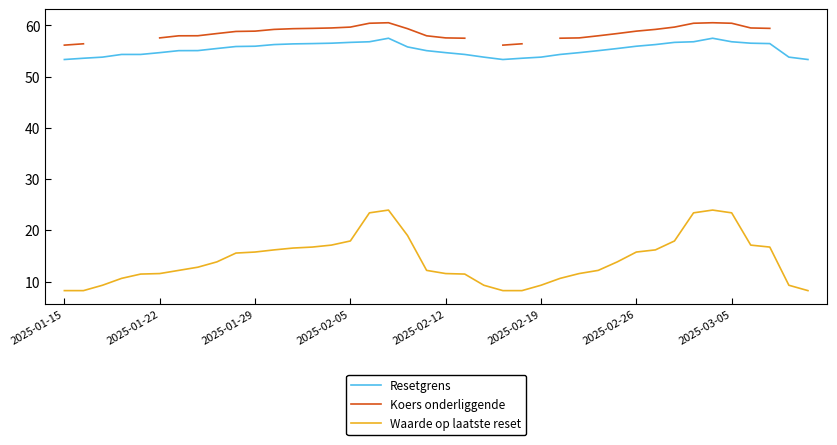

At how many categories does at least one series exceed 28?

40